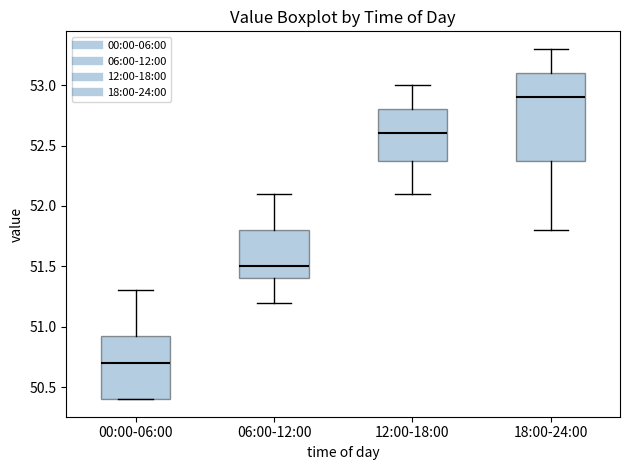

Where does the lower whisker of the box for 18:00-24:00 end on the y-axis? The values are not printed on the chart, so give them approximately, as read against the axis.

51.80